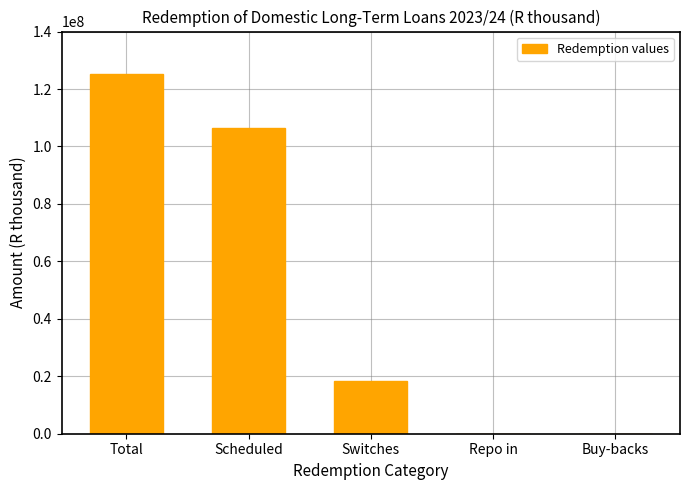

Are the bars horizontal?

No